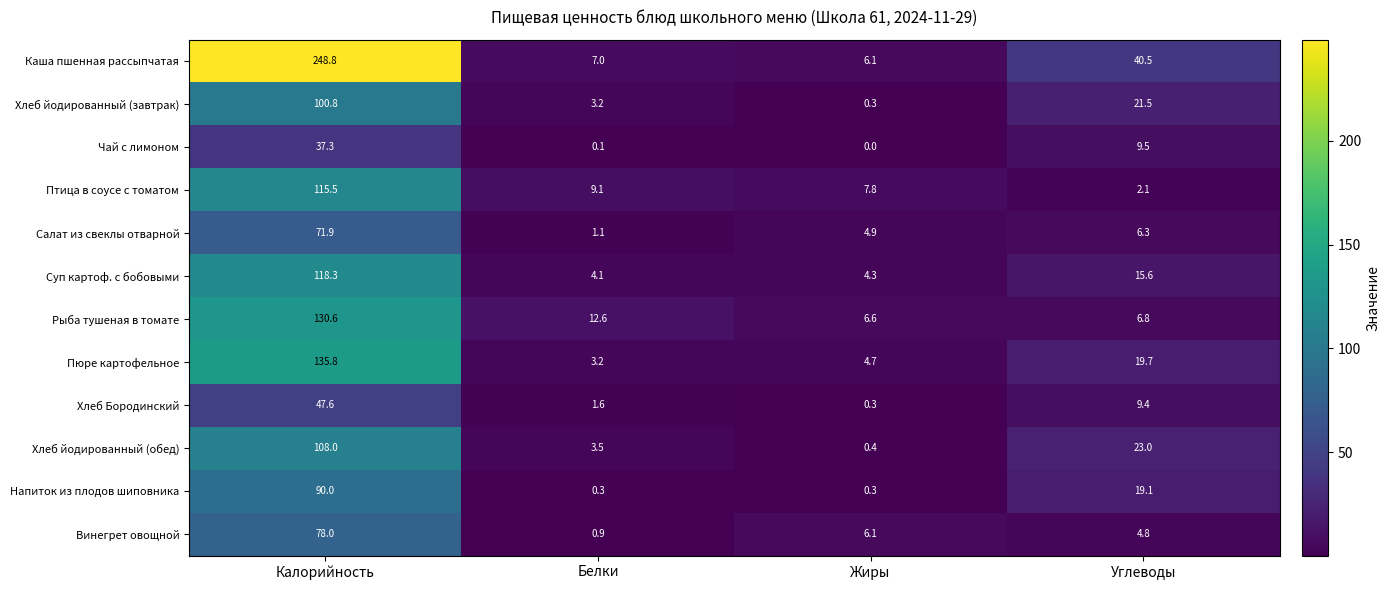

List the series in order of their peak value, lowest first.

Чай с лимоном, Хлеб Бородинский, Салат из свеклы отварной, Винегрет овощной, Напиток из плодов шиповника, Хлеб йодированный (завтрак), Хлеб йодированный (обед), Птица в соусе с томатом, Суп картоф. с бобовыми, Рыба тушеная в томате, Пюре картофельное, Каша пшенная рассыпчатая